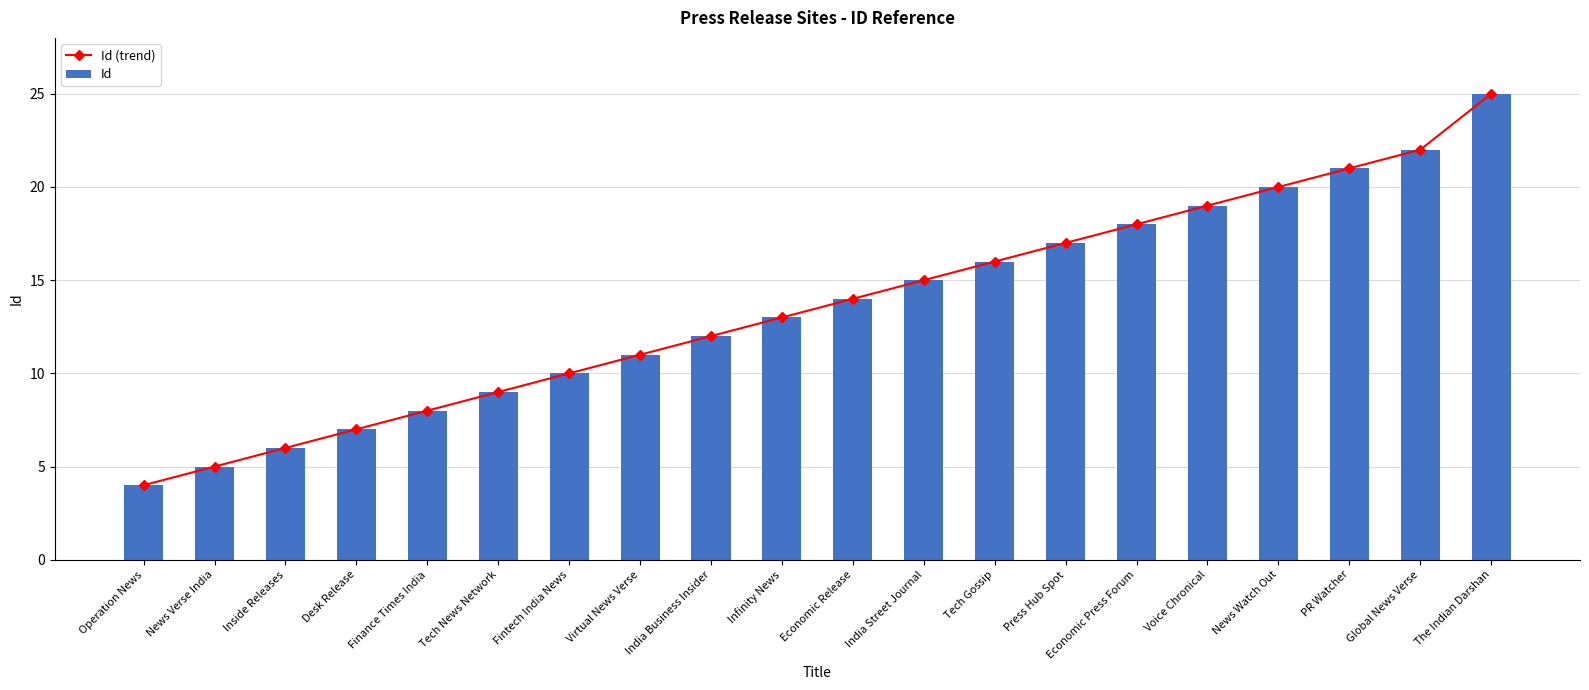

List the labels in order of Id value, largest first.

The Indian Darshan, Global News Verse, PR Watcher, News Watch Out, Voice Chronical, Economic Press Forum, Press Hub Spot, Tech Gossip, India Street Journal, Economic Release, Infinity News, India Business Insider, Virtual News Verse, Fintech India News, Tech News Network, Finance Times India, Desk Release, Inside Releases, News Verse India, Operation News